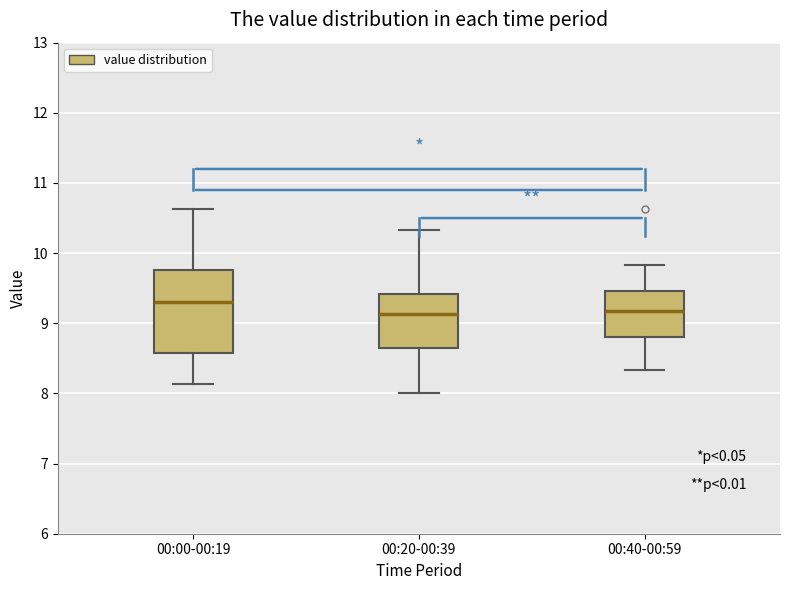

Reading left to right, transcribe this box plot: for each box, give where its median line is, the range the box spans, and where its two whiskers end, as read against the y-axis. The values are not printed on the chart, so give them approximately, as read against the axis.

00:00-00:19: median 9.3, box 8.6 to 9.8, whiskers 8.1 to 10.6
00:20-00:39: median 9.1, box 8.7 to 9.4, whiskers 8.0 to 10.3
00:40-00:59: median 9.2, box 8.8 to 9.5, whiskers 8.3 to 9.8